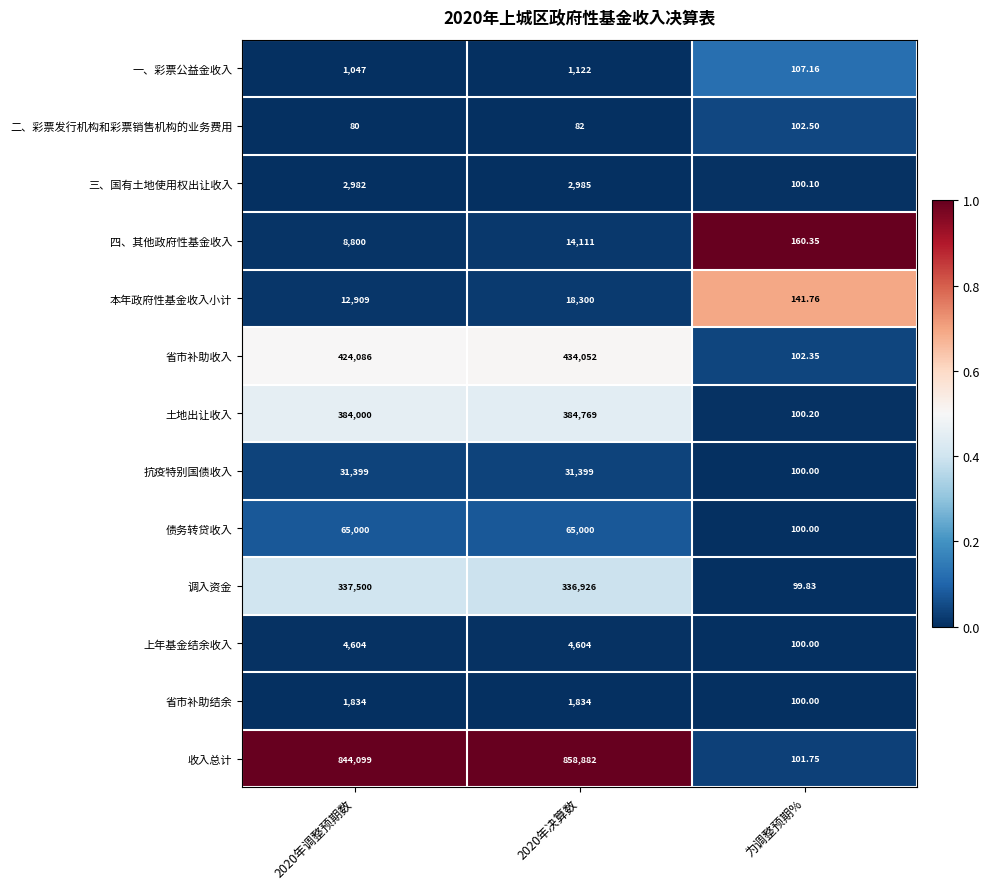

Which category has the lowest value in the 一、彩票公益金收入 series?

为调整预期%